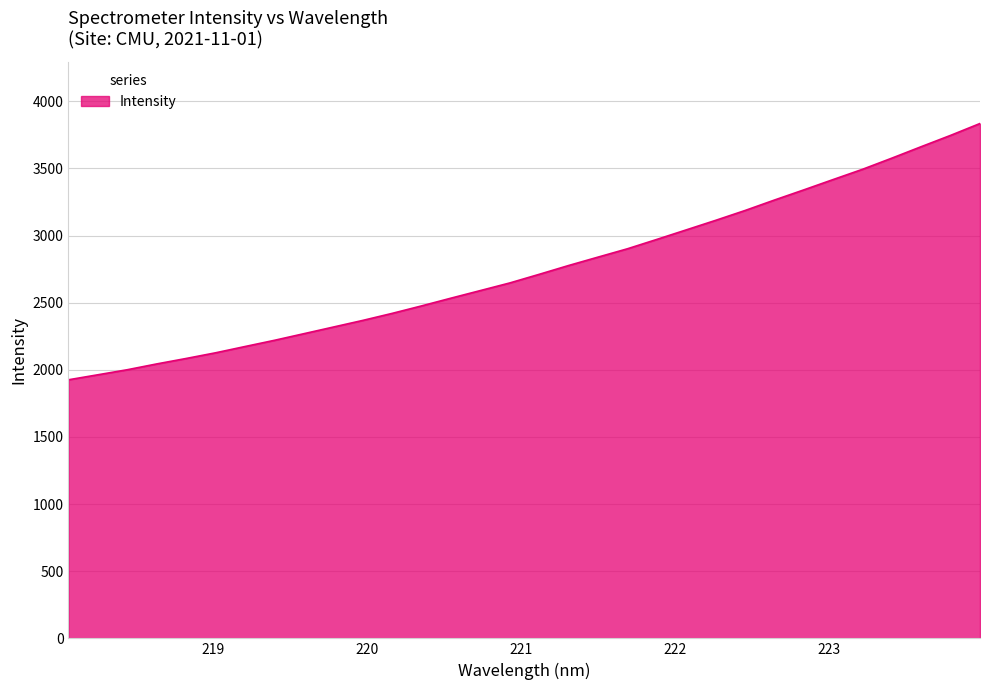

How many series are shown in this chart?

1